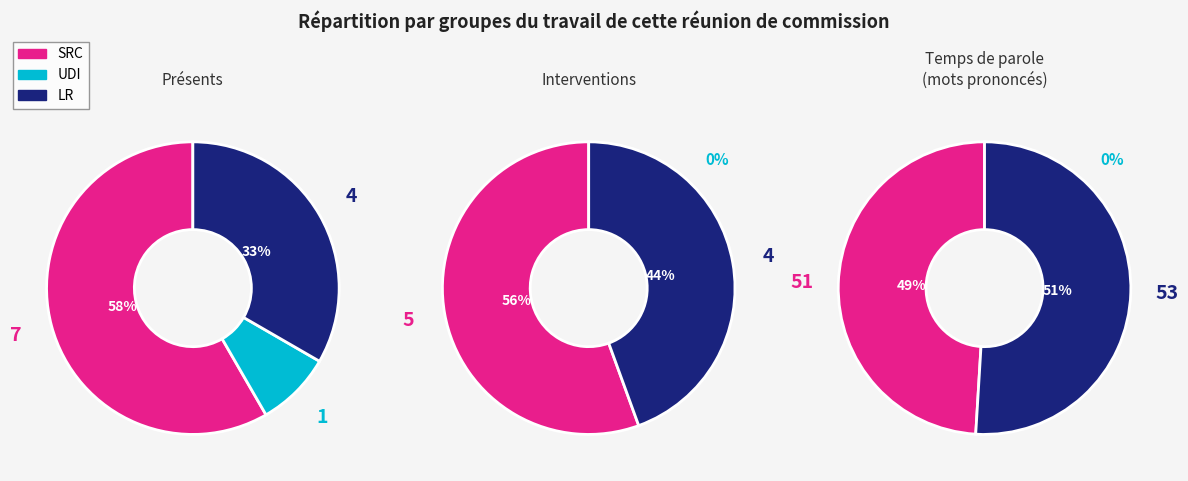

Which has a higher value, 0 or 2?

2